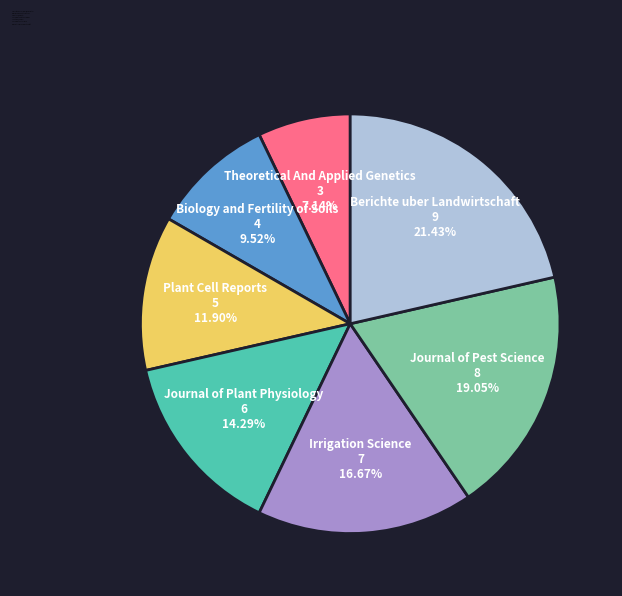

Which category has the smallest portion of the pie?

Theoretical And Applied Genetics